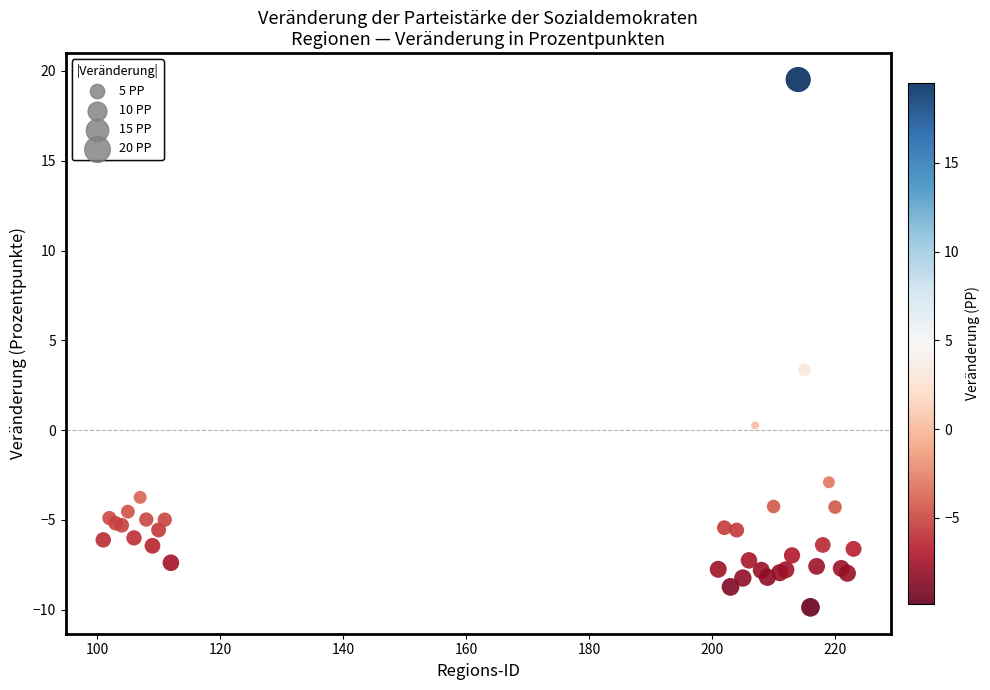

What Y value in the scatter plot is closest to 4?

3.4